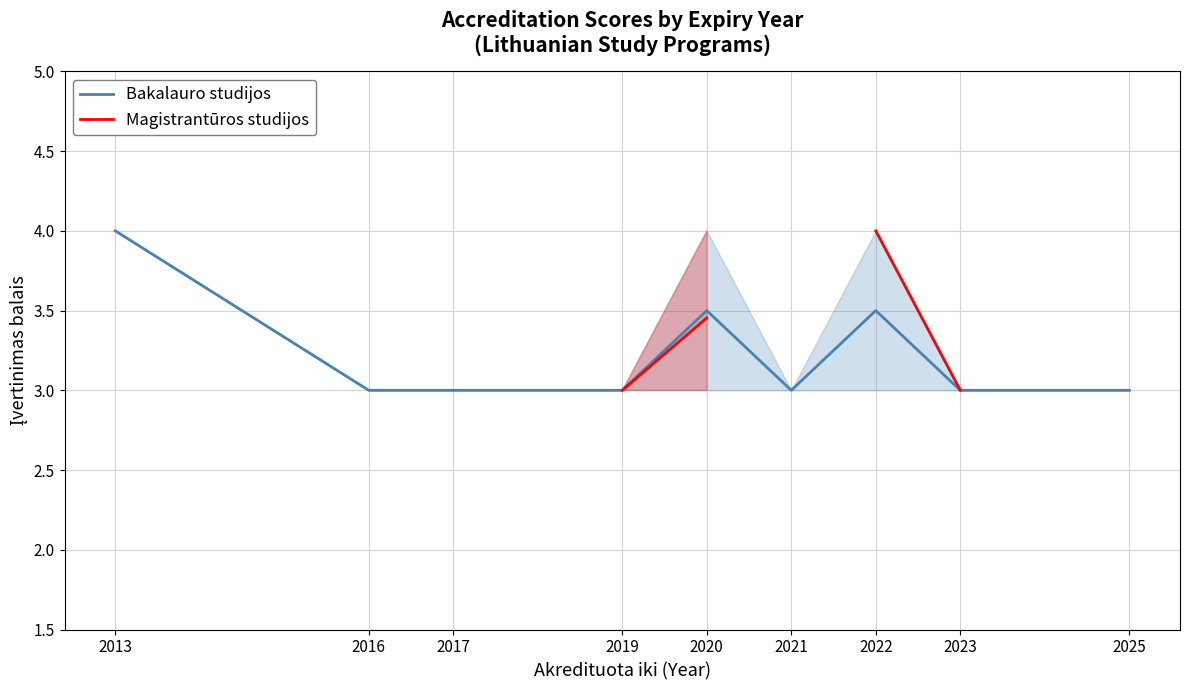

True or false: Bakalauro studijos has a value of 1.1 at 2022.

False